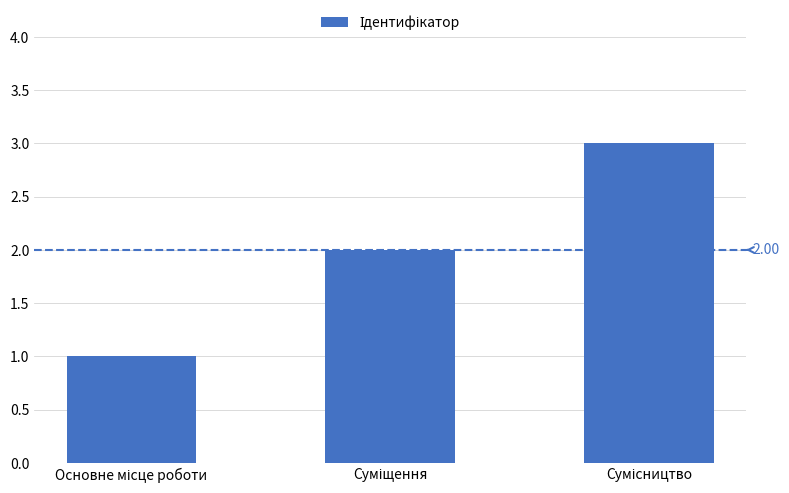

Are the bars grouped side by side (vs. stacked)?

No